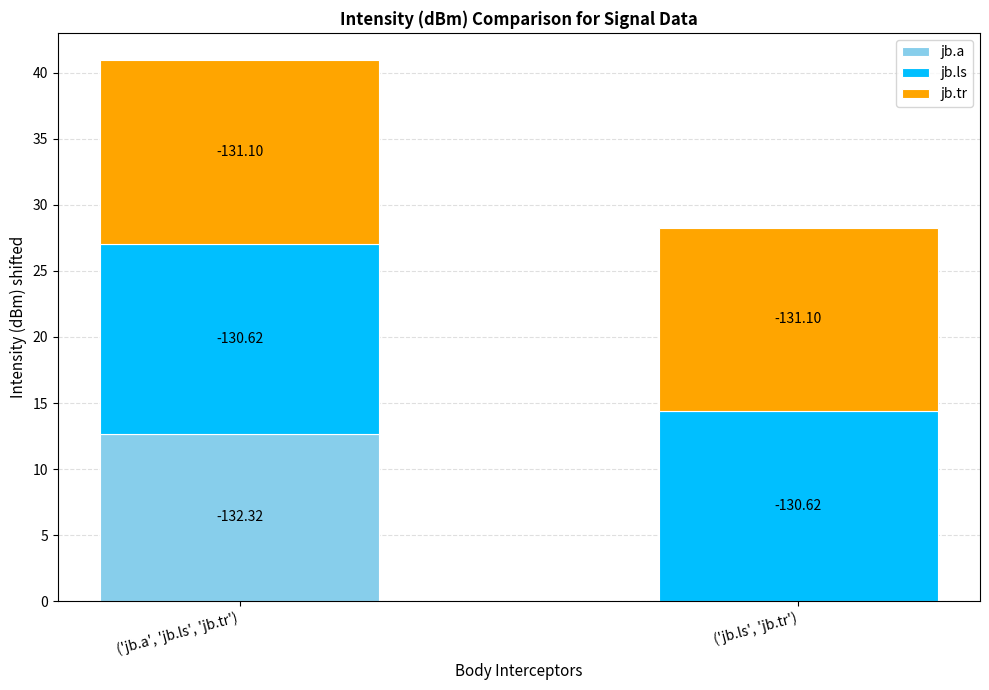

Are the bars grouped side by side (vs. stacked)?

No